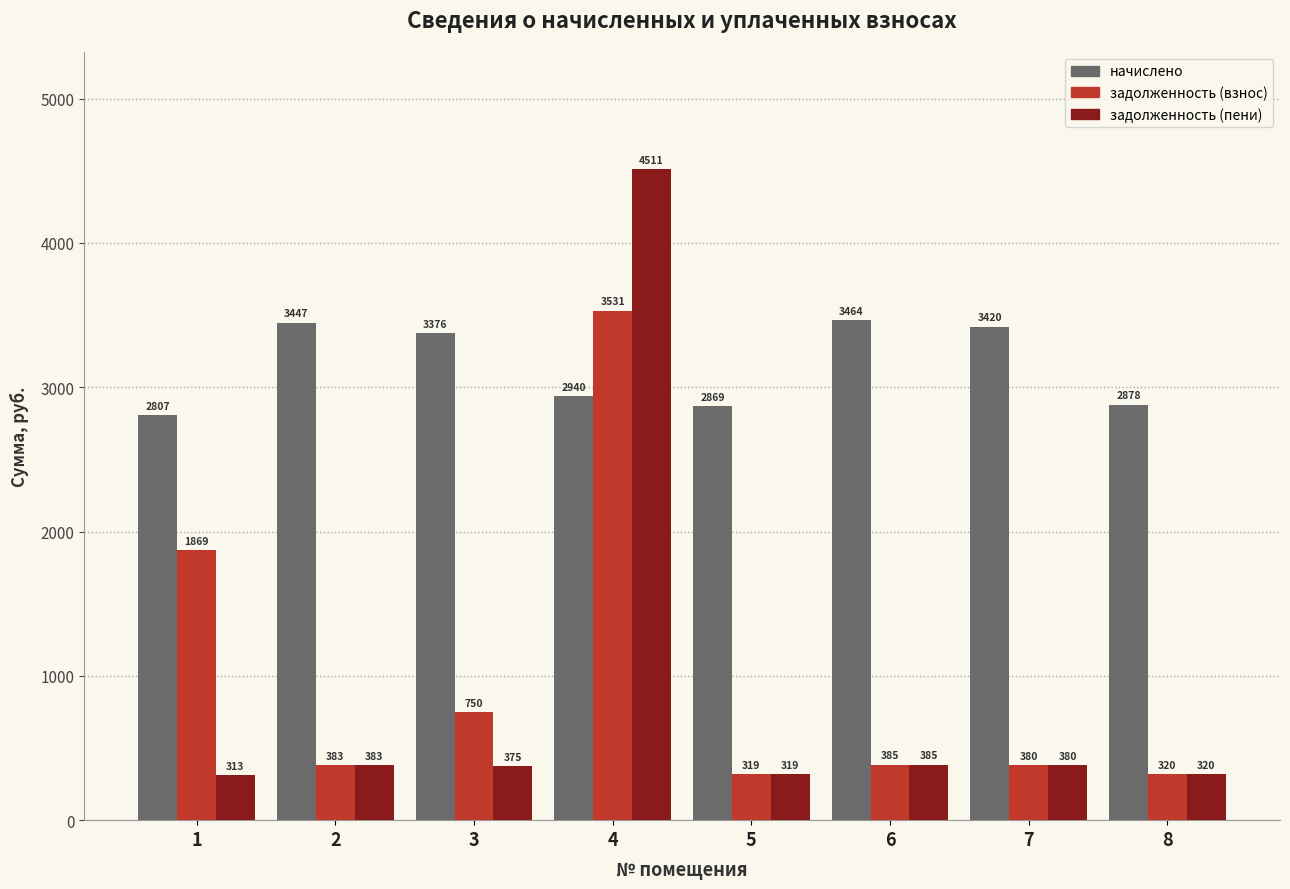

What is the difference between the highest and lowest values at 7?

3040.0